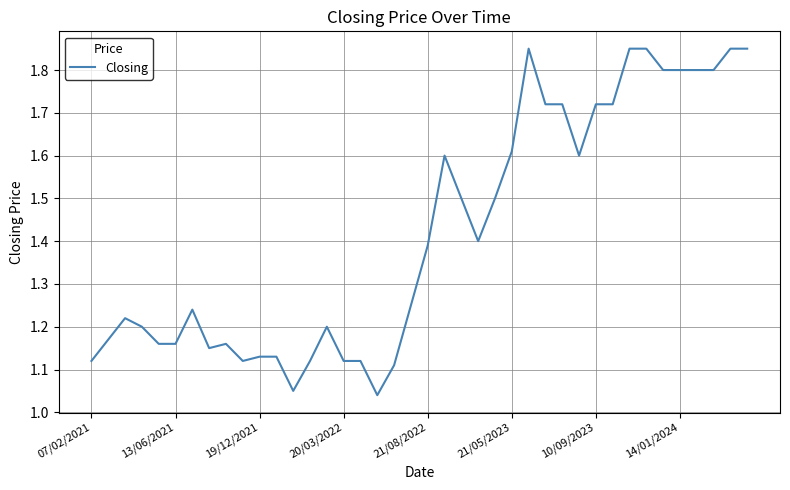

How many lines are shown in the chart?

1